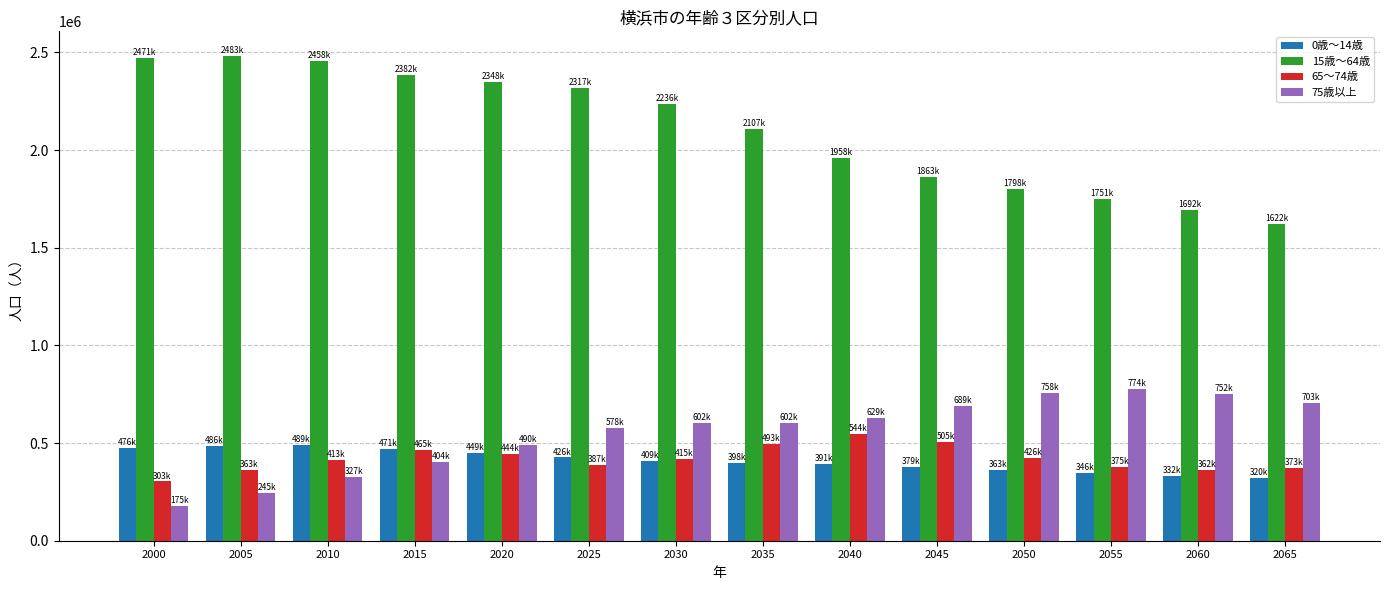

What is the value of the 15歳～64歳 bar at the 6th from the left?

2317355